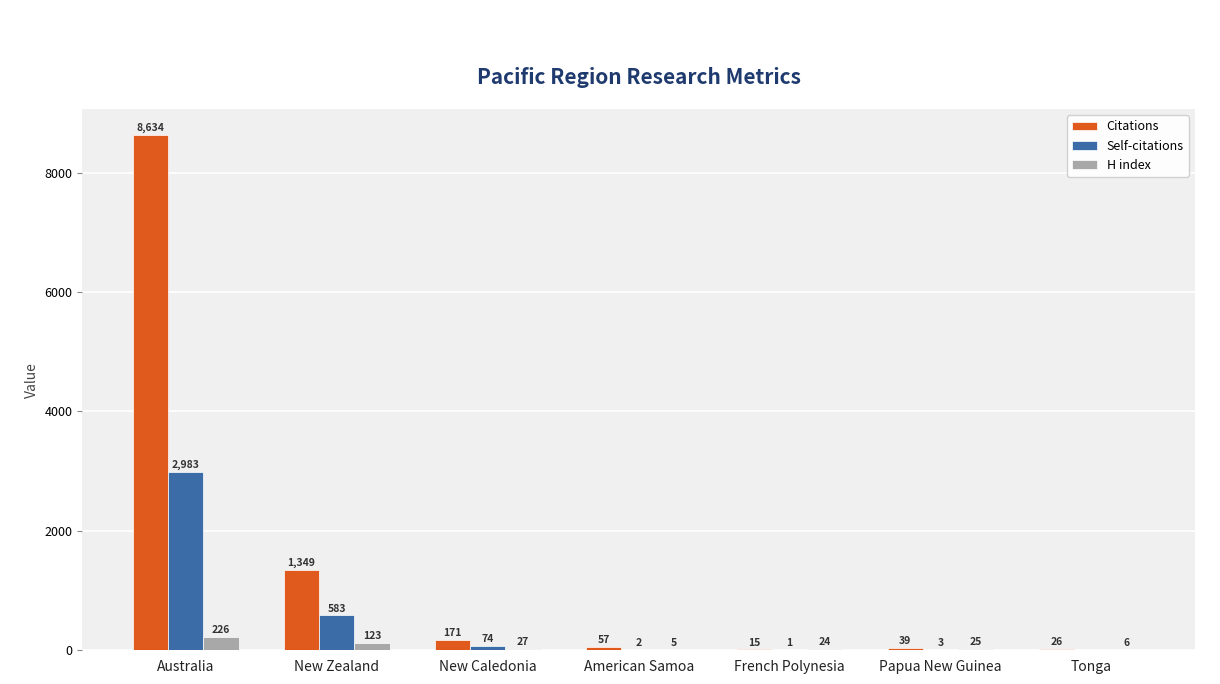

Which series changed the most between New Caledonia and Papua New Guinea?

Citations